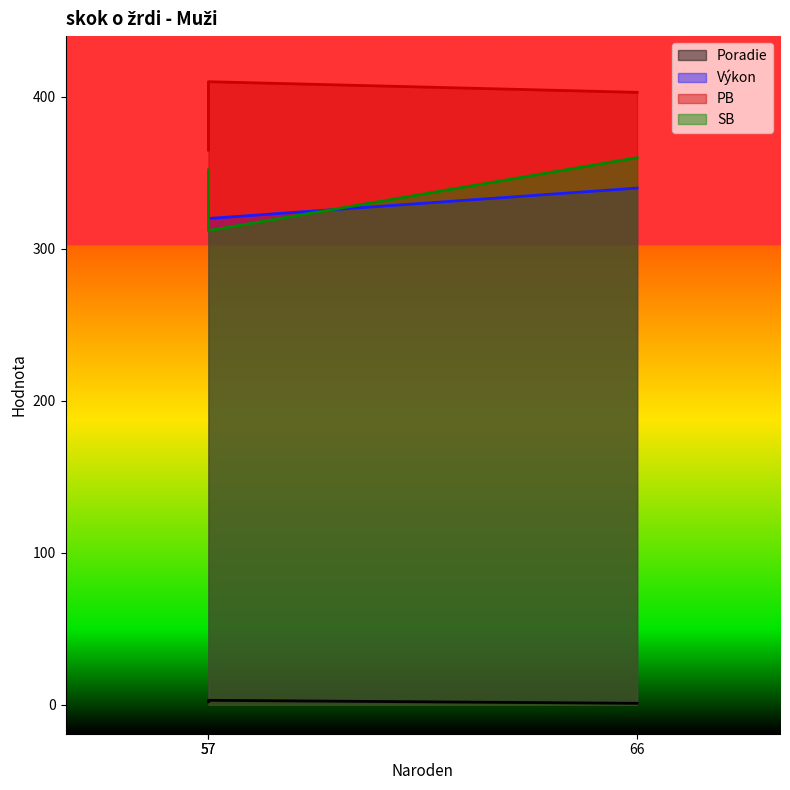

What is the maximum value for Výkon?

340